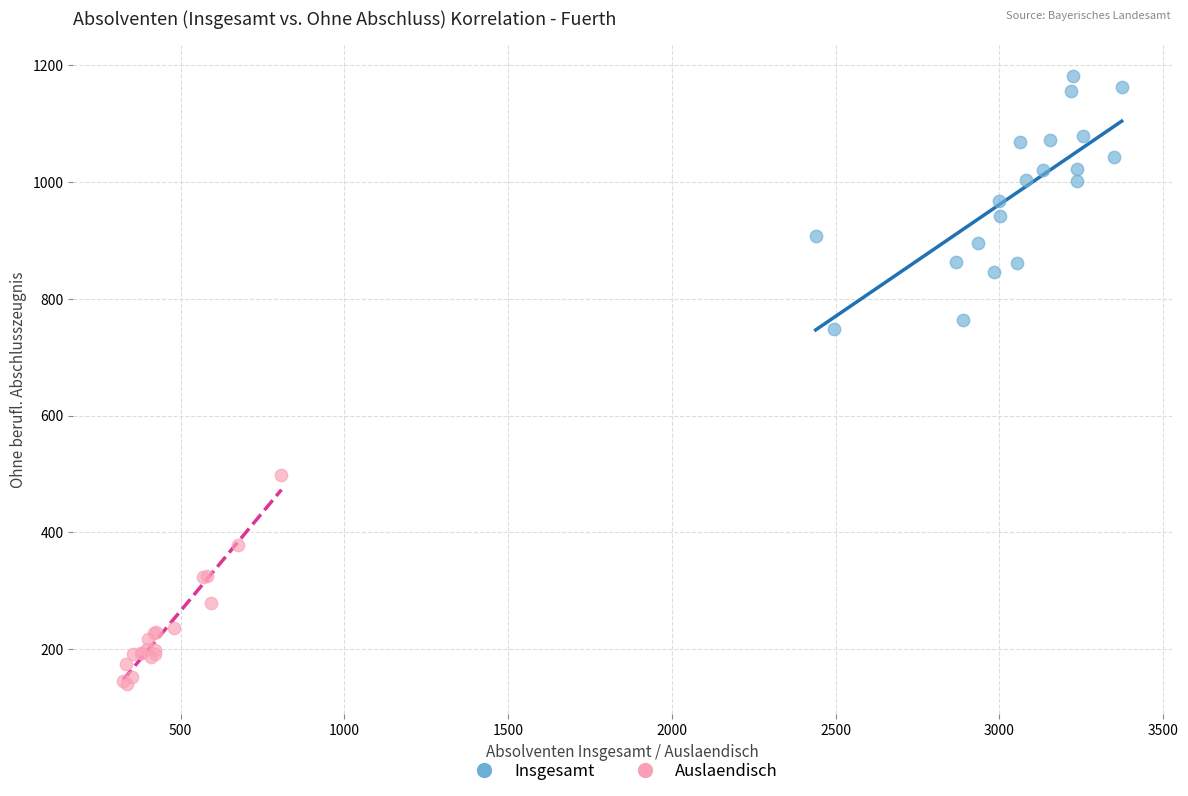

Which series contains the lowest Y value?

Auslaendisch